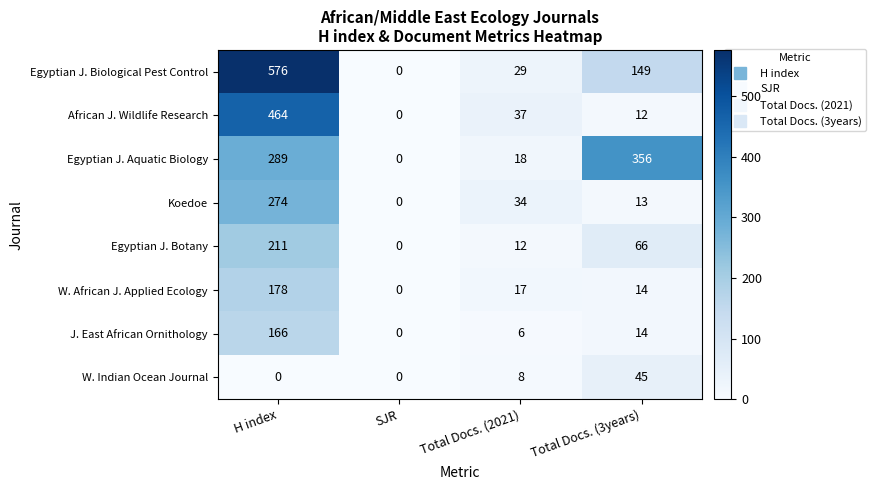

The African J. Wildlife Research series shows 19 at Total Docs. (3years). True or false?

False